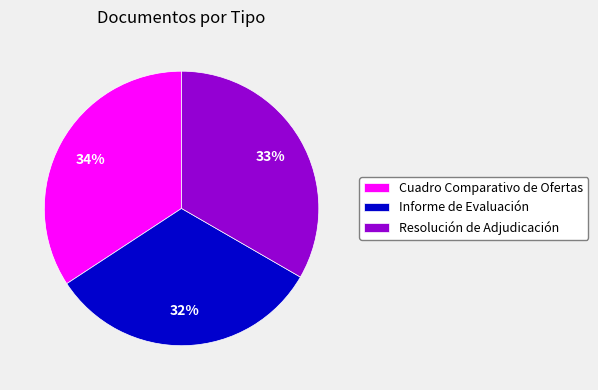

To the nearest percent, what is the difference between the largest and smallest slice percentages?

2%